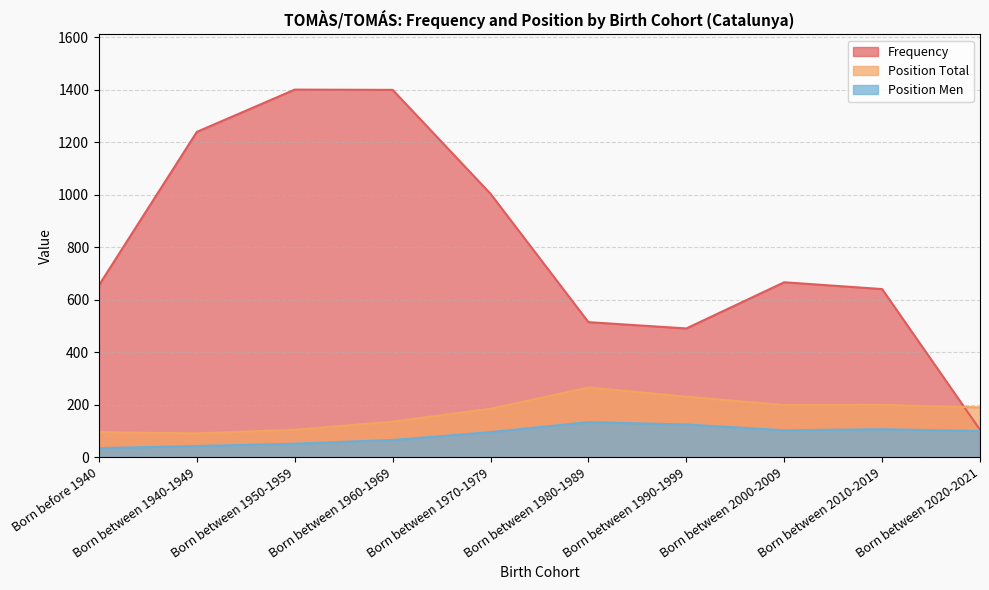

The Position Men series shows 99 at Born between 2020-2021. True or false?

True